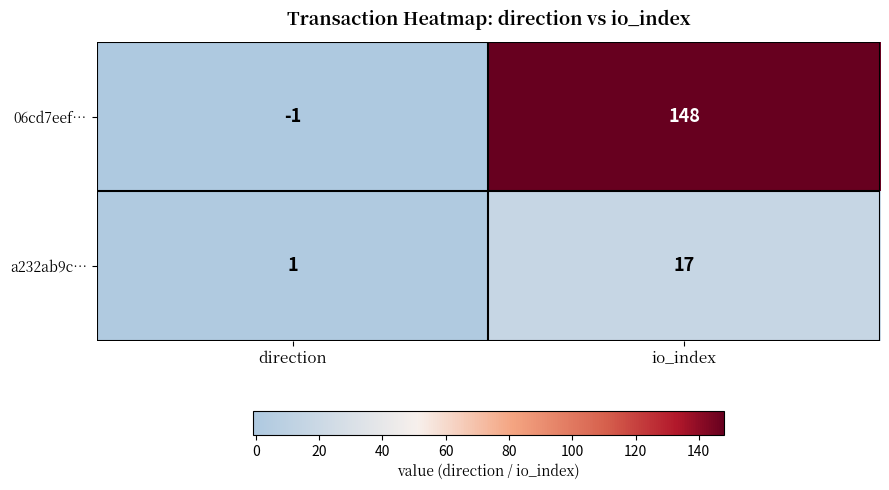

Count the number of categories in the chart.

2